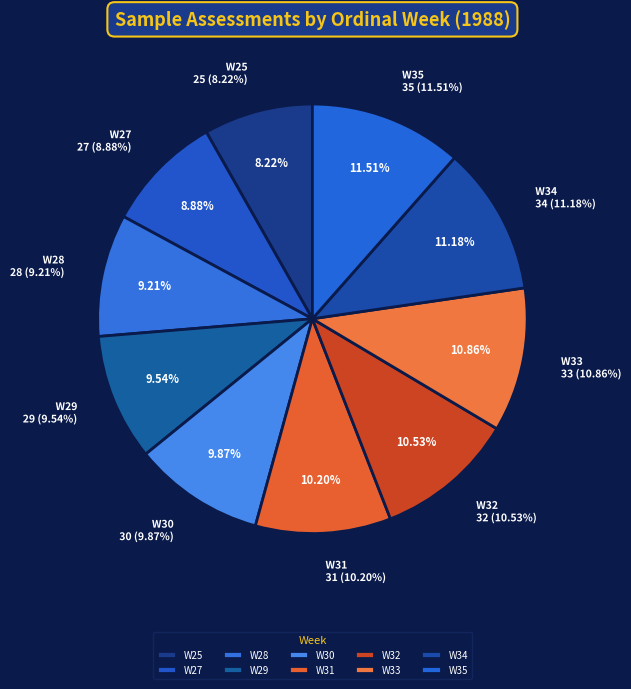

Which has a higher value, W31 or W25?

W31